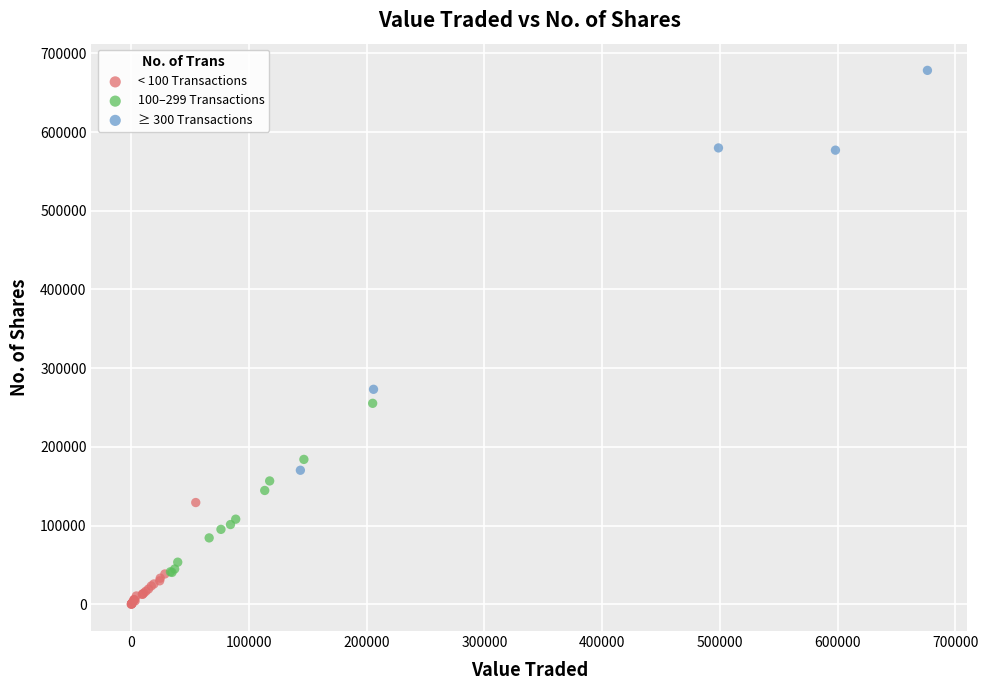

Which series reaches the minimum Y coordinate?

< 100 Transactions